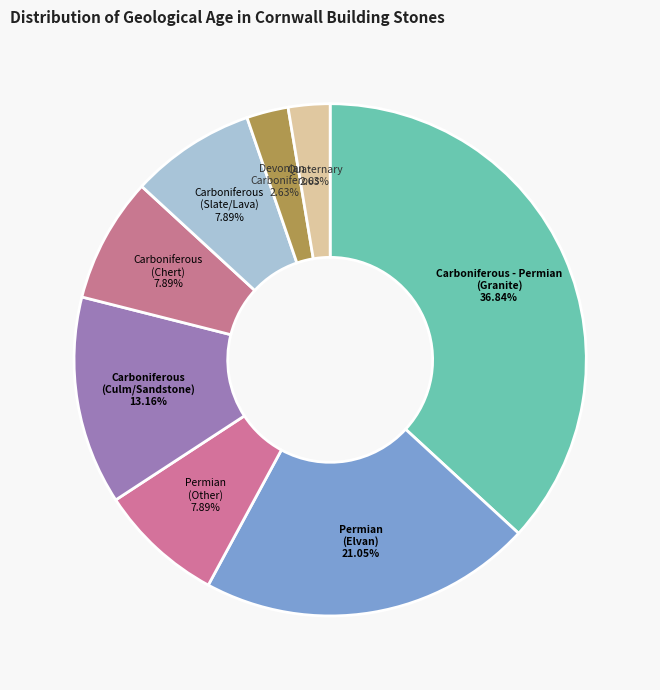

Do Quaternary and Carboniferous (Culm/Sandstone) together represent more than half of the pie?

No